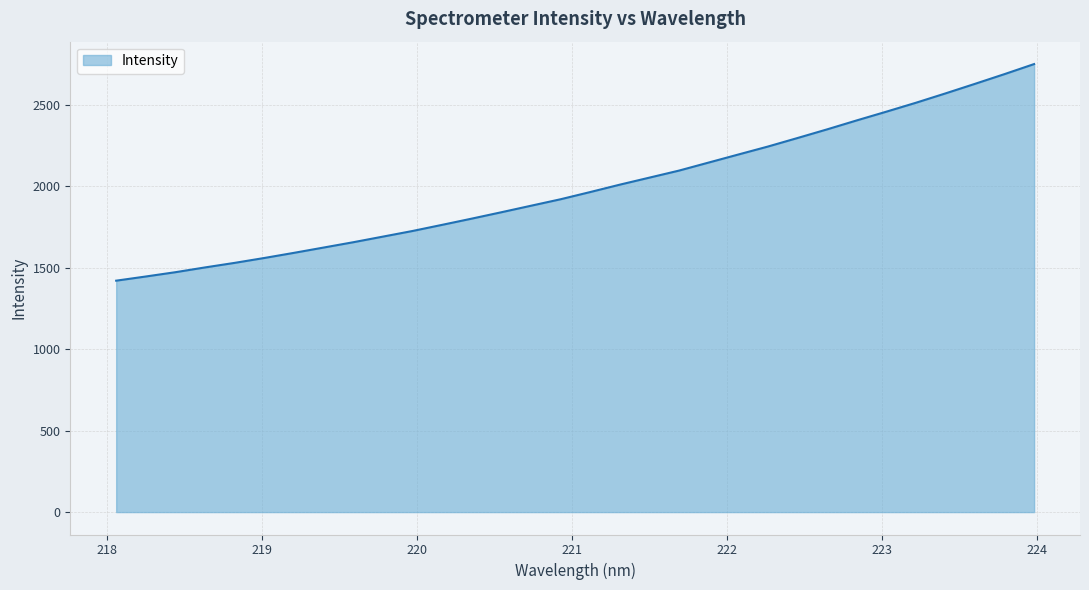

What is the maximum value shown in the chart?

2751.9